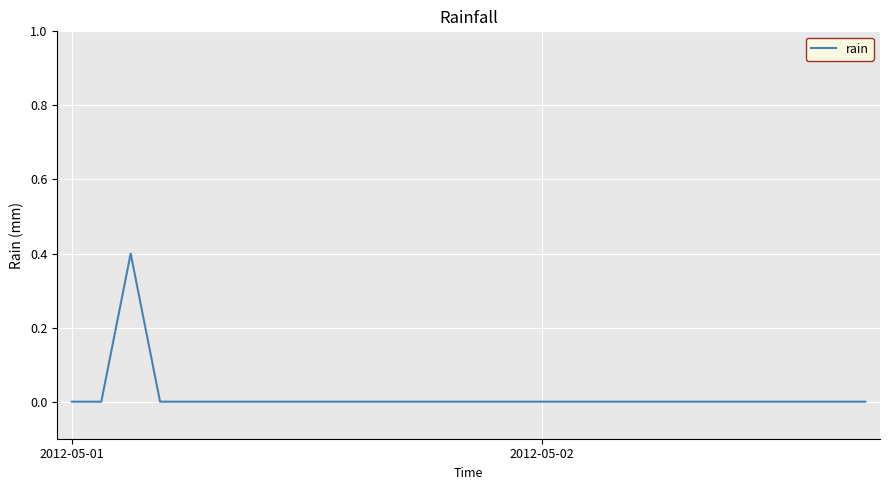

What is the difference between the maximum and minimum values?

0.4